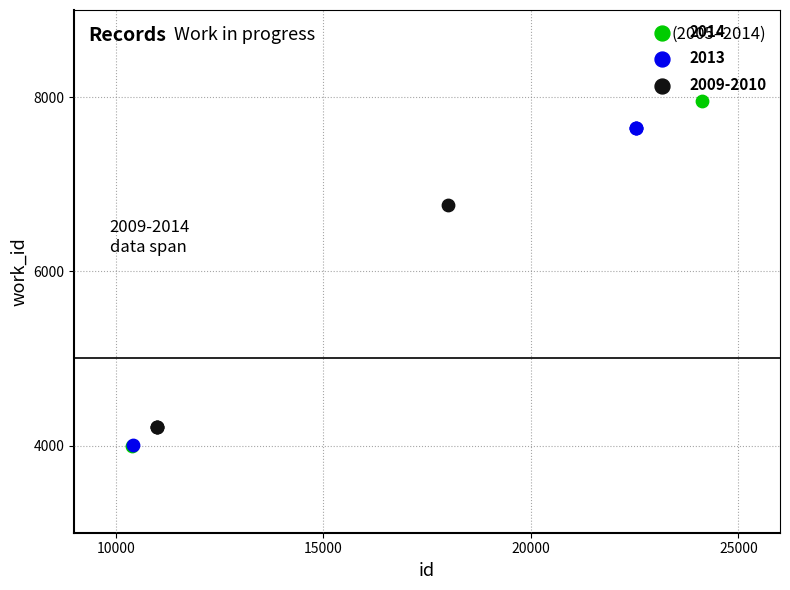

What are all the series names shown in the legend?

2014, 2013, 2009-2010